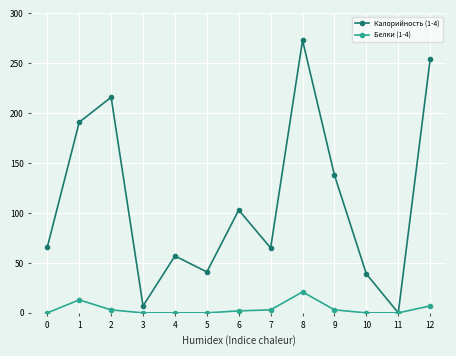

Which series has the largest range (max minus min)?

Калорийность (1-4)